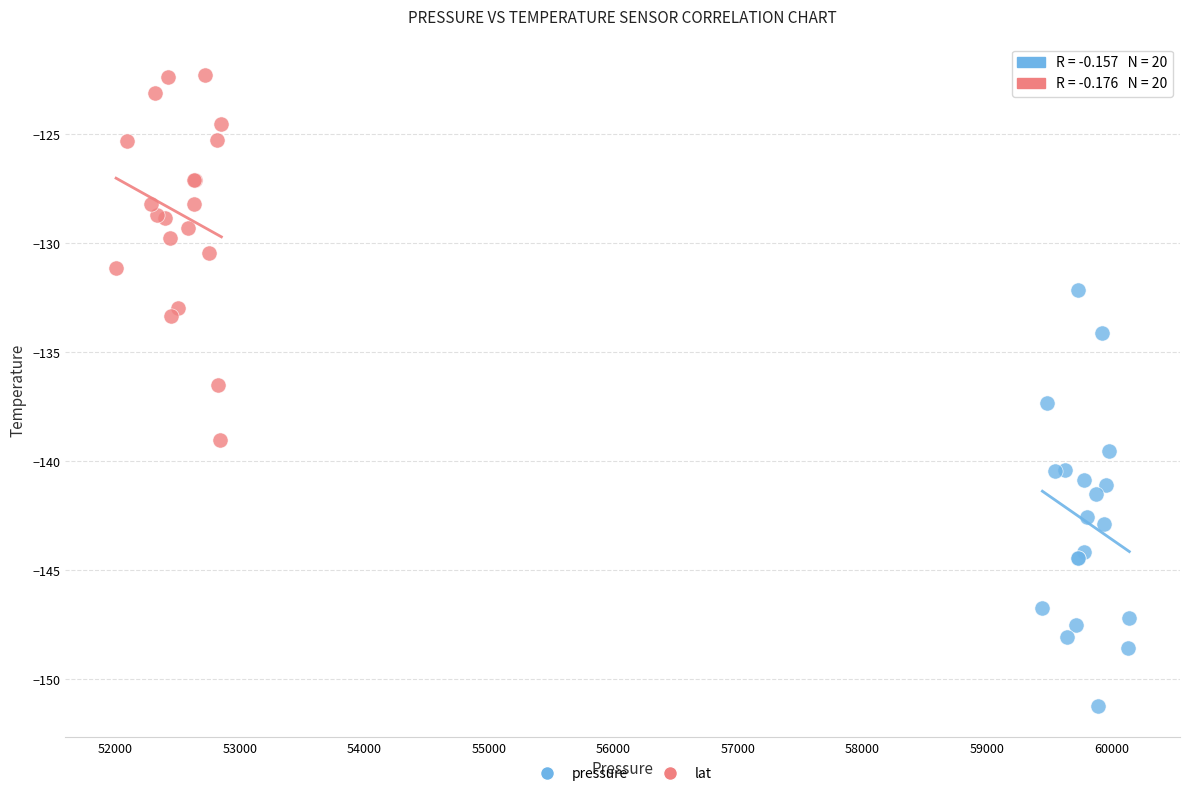

Which series has the largest Y range (max minus min)?

pressure